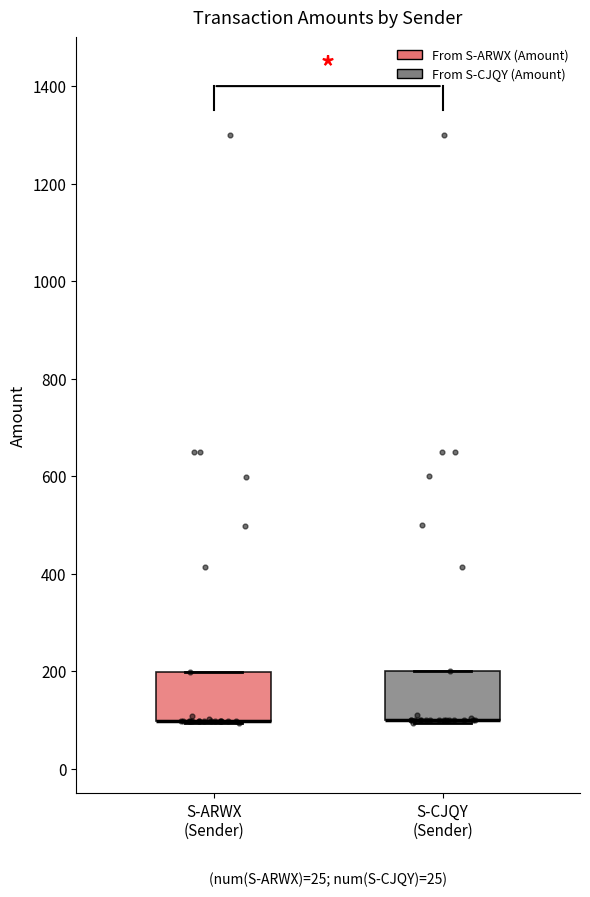

Where is the lower edge of the box for S-ARWX (Sender) on the y-axis? The values are not printed on the chart, so give them approximately, as read against the axis.

100